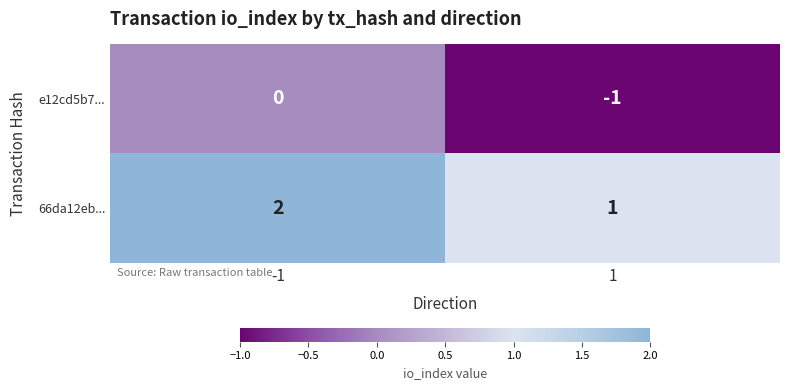

Reading left to right, transcribe all the data shown in this chart.

e12cd5b7...: 0	-1
66da12eb...: 2	1